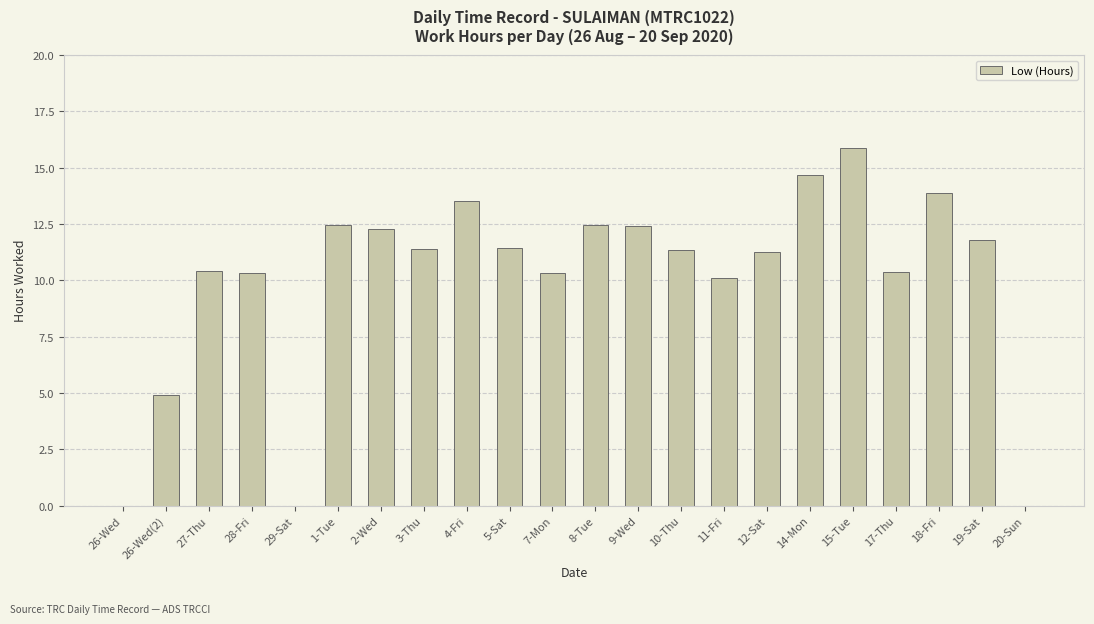

What is the average value?

10.1